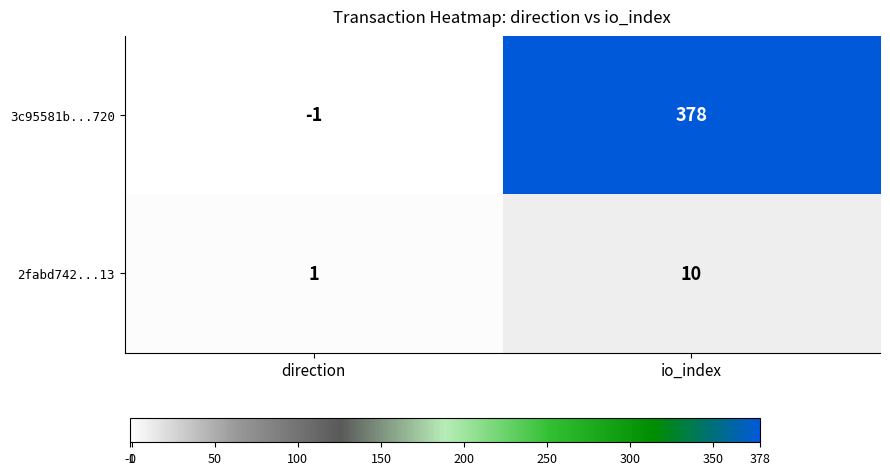

Reading left to right, extract all data points from this chart.

3c95581b...720: -1	378
2fabd742...13: 1	10